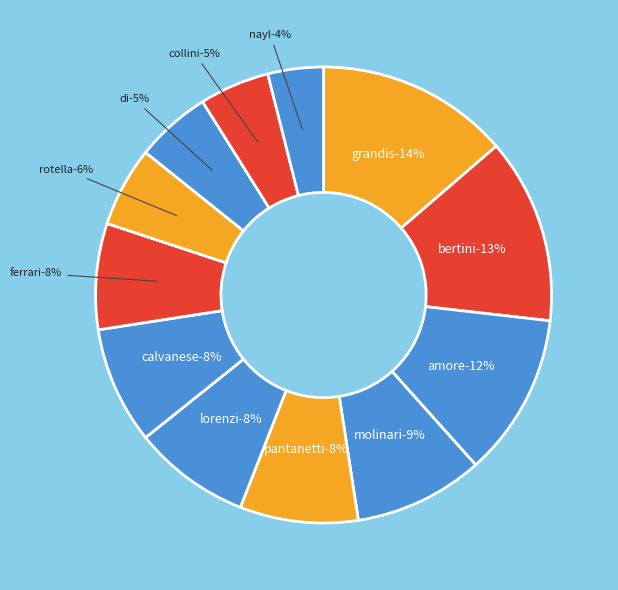

To the nearest percent, what is the difference between the BERTINI IRENE and MOLINARI MATILDE slice percentages?

4%